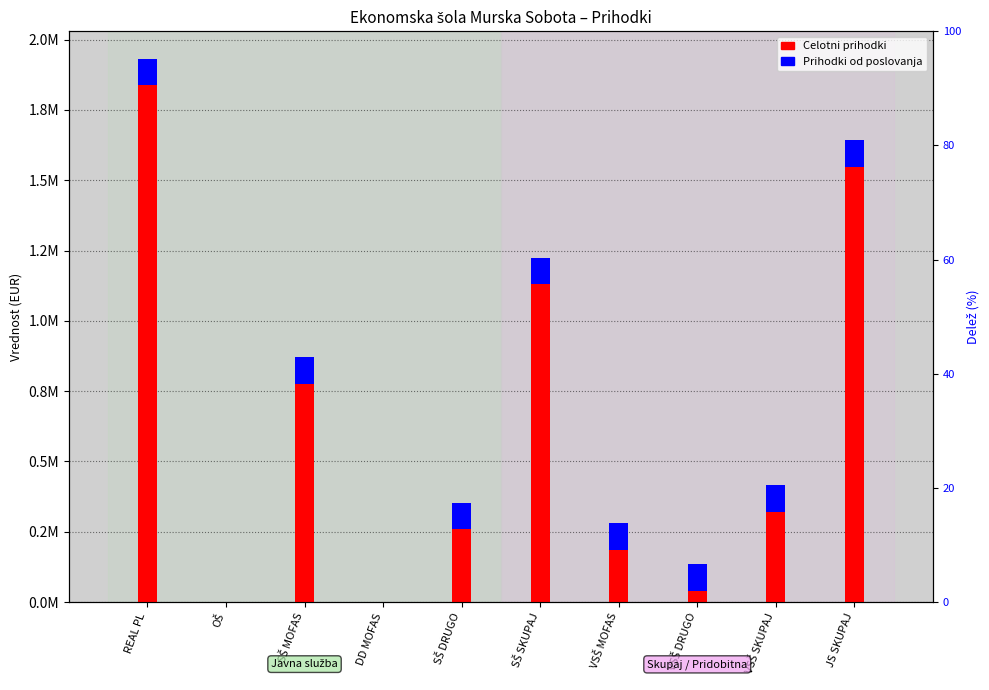

The value of Prihodki od poslovanja at OŠ is -63593.4. True or false?

False